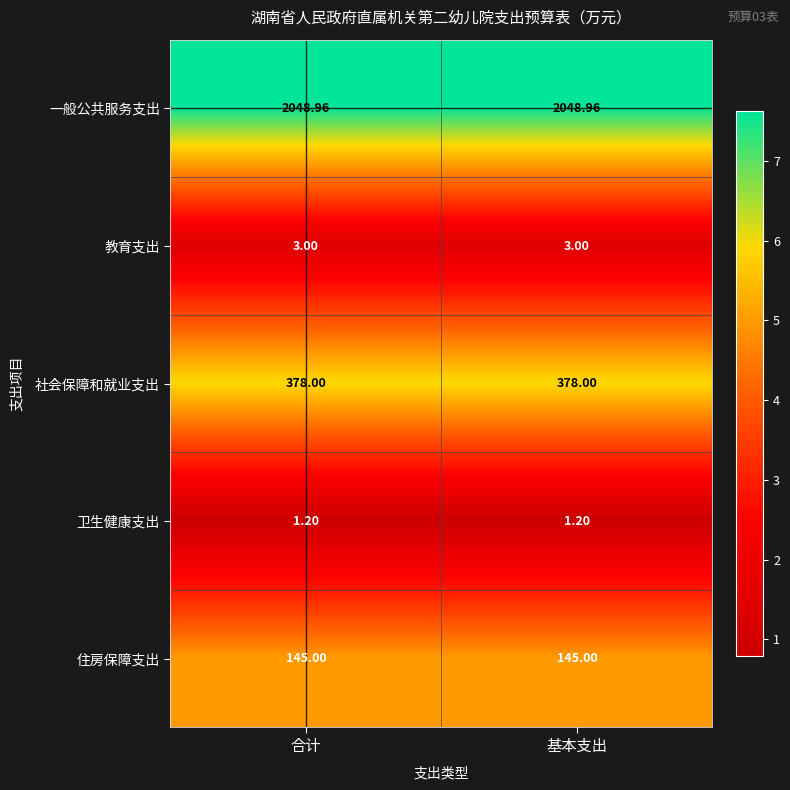

Which series has the largest total across all categories?

一般公共服务支出